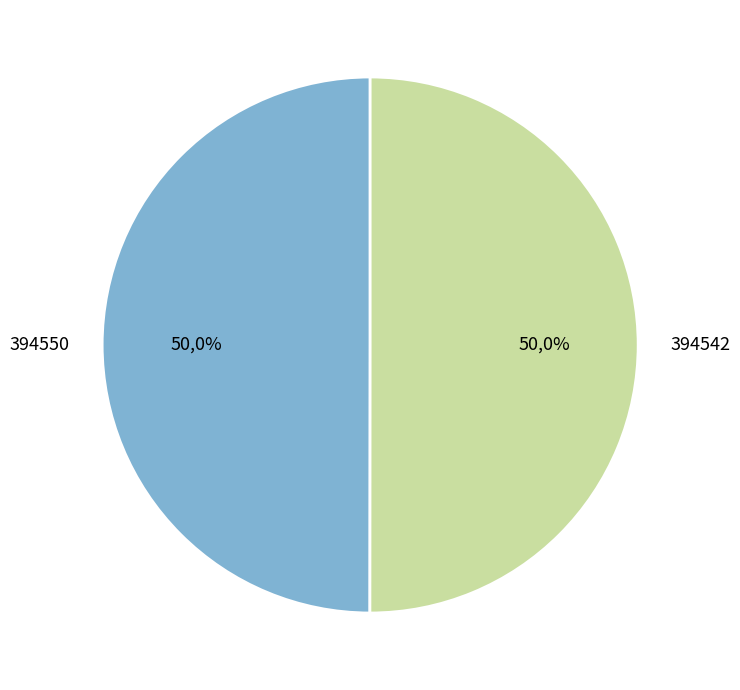

How many segments does this pie chart have?

2